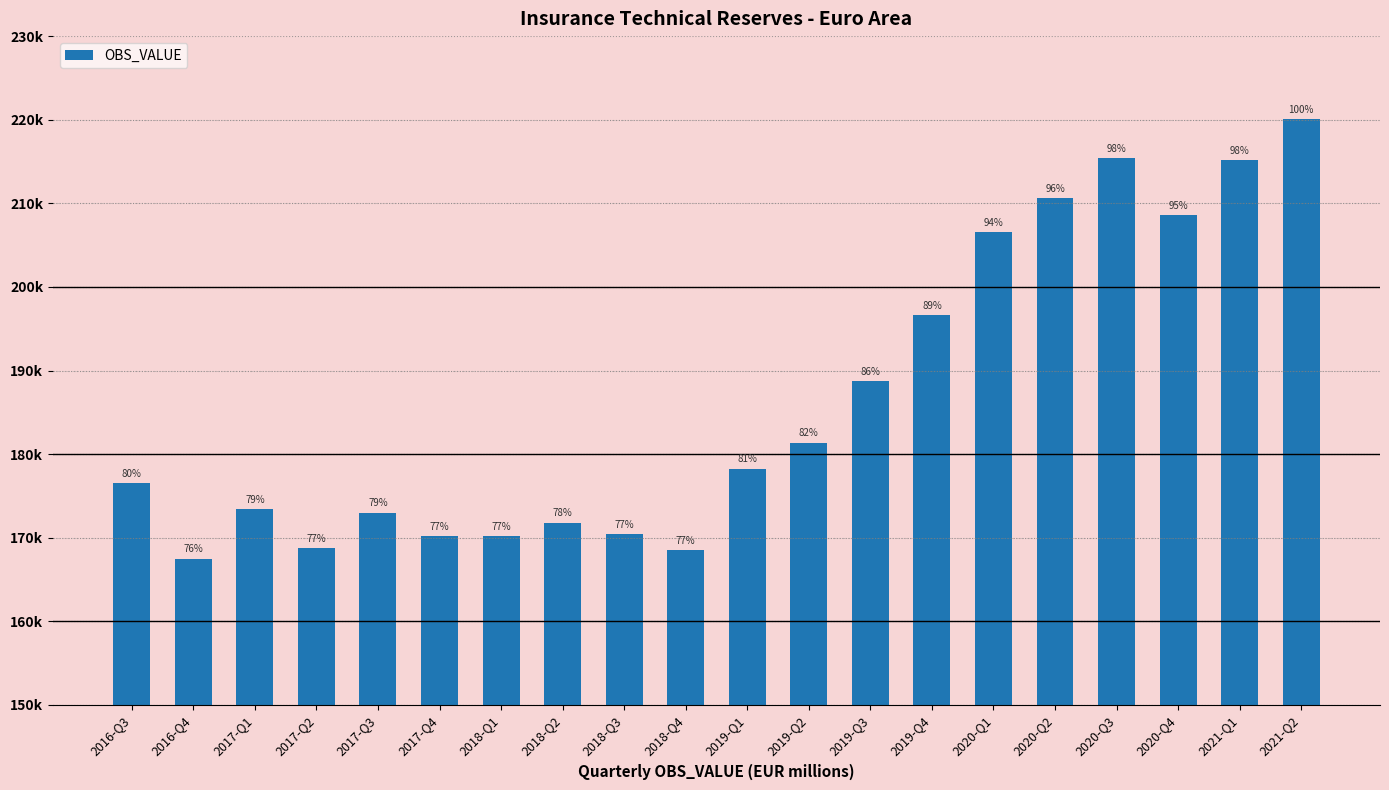

Are the bars horizontal?

No